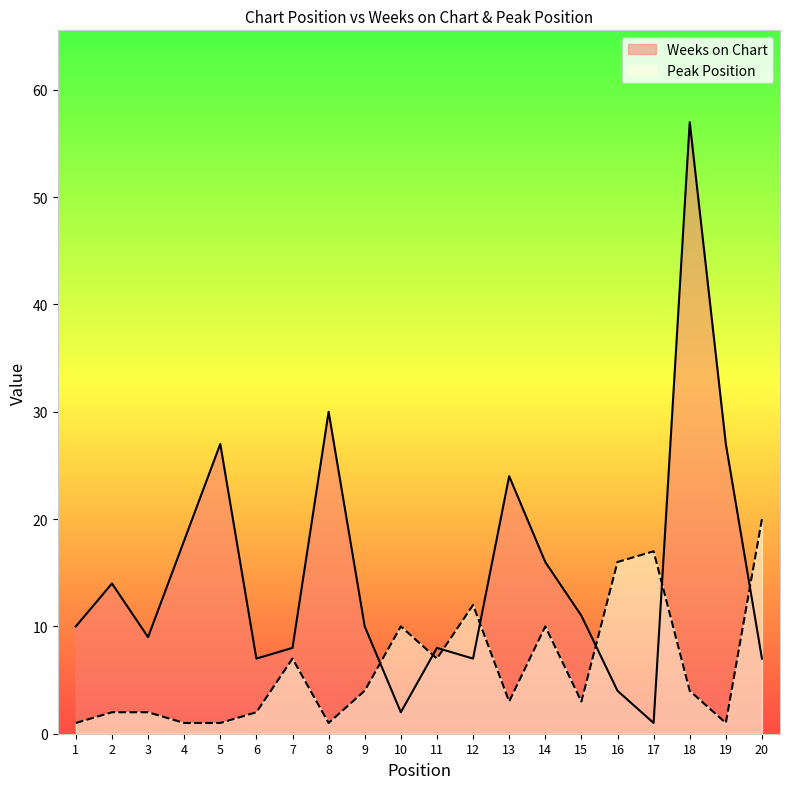

Reading right to left, transcribe all the data shown in this chart.

Weeks on Chart: 20=7	19=27	18=57	17=1	16=4	15=11	14=16	13=24	12=7	11=8	10=2	9=10	8=30	7=8	6=7	5=27	4=18	3=9	2=14	1=10
Peak Position: 20=20	19=1	18=4	17=17	16=16	15=3	14=10	13=3	12=12	11=7	10=10	9=4	8=1	7=7	6=2	5=1	4=1	3=2	2=2	1=1